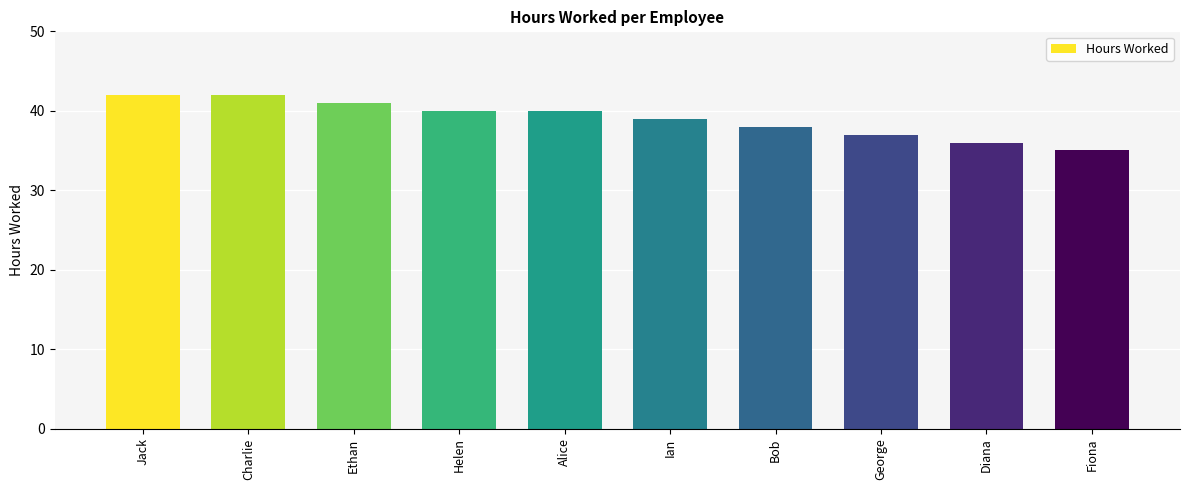

Count the number of data series in this chart.

1